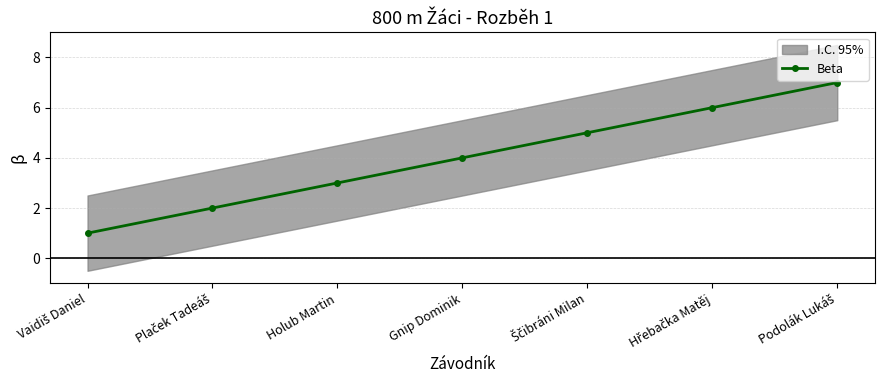

True or false: there are more than 1 points higher than both neighbors.

False